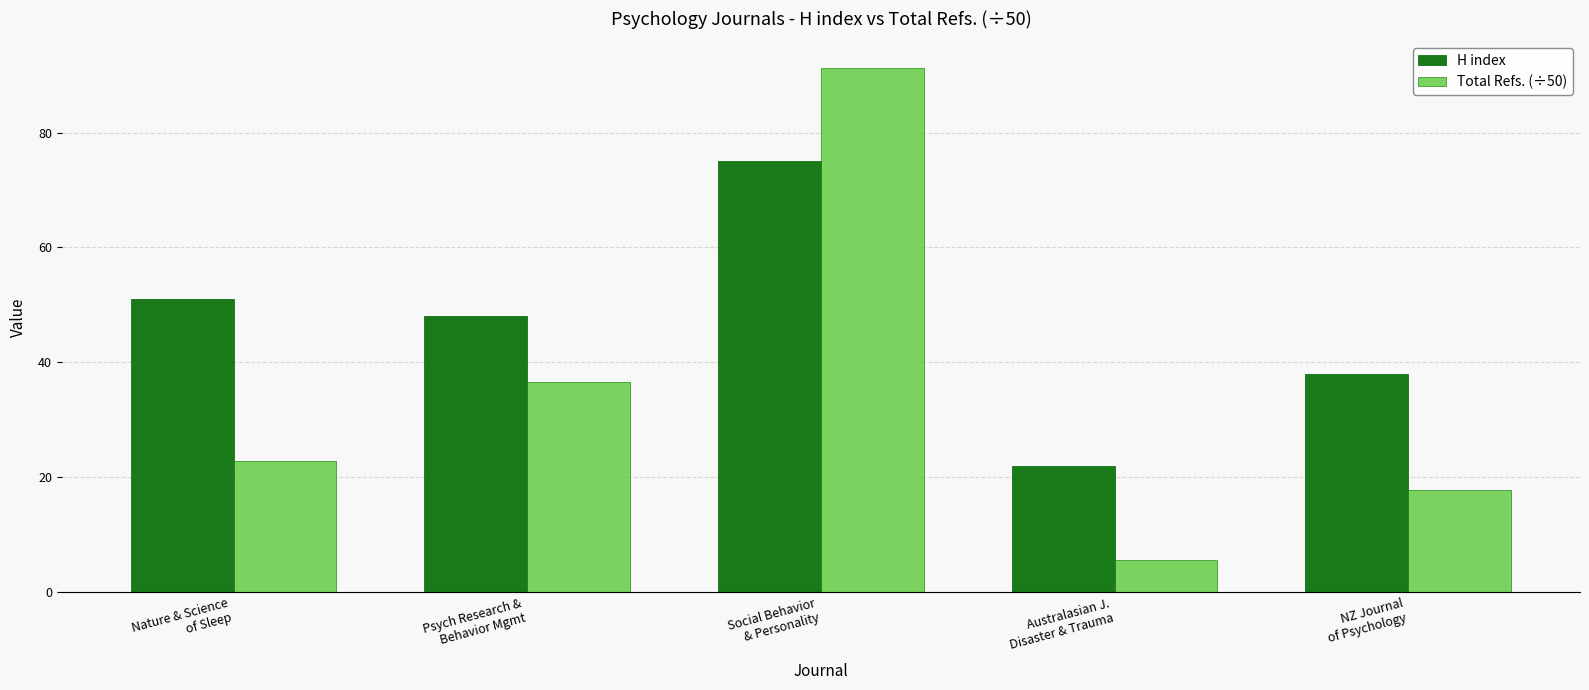

What is the approximate value of H index at Australasian J.
Disaster & Trauma?

22.0